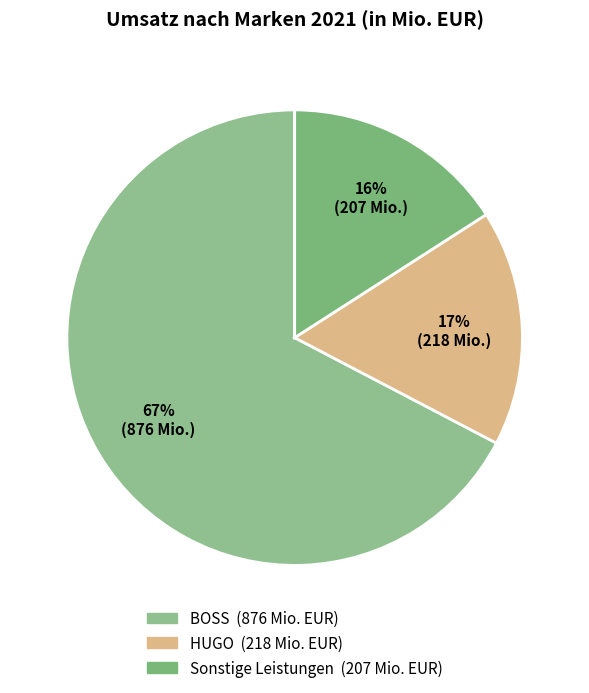

To the nearest percent, what is the combined percentage of Sonstige Leistungen and BOSS?

83%